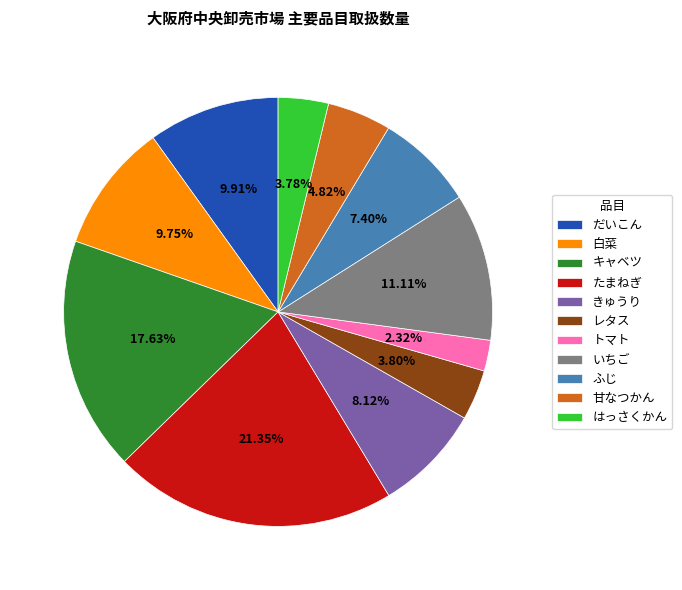

Is there a majority slice in this chart?

No